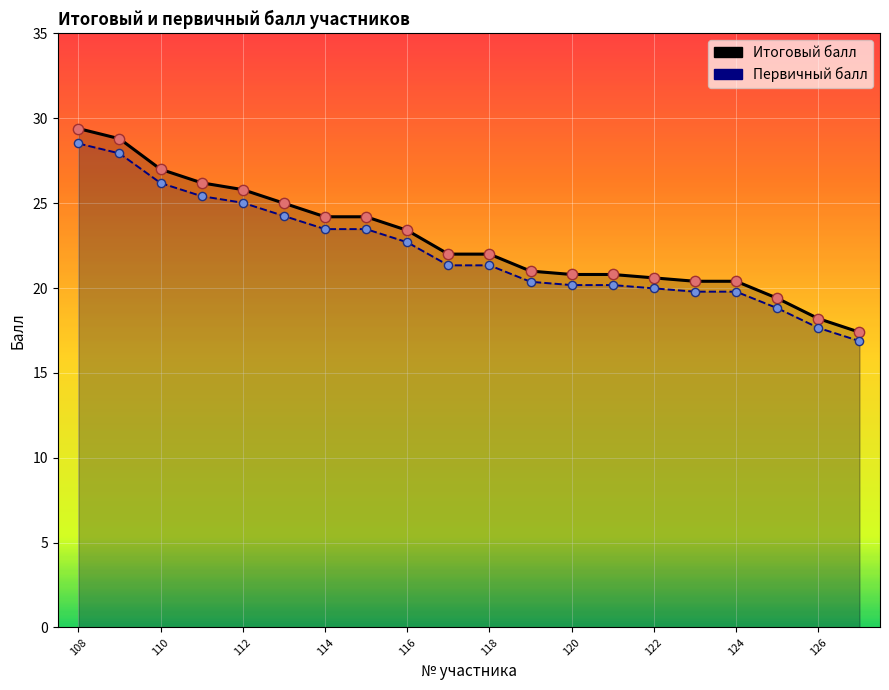

At which category is the sum across all series the highest?

108